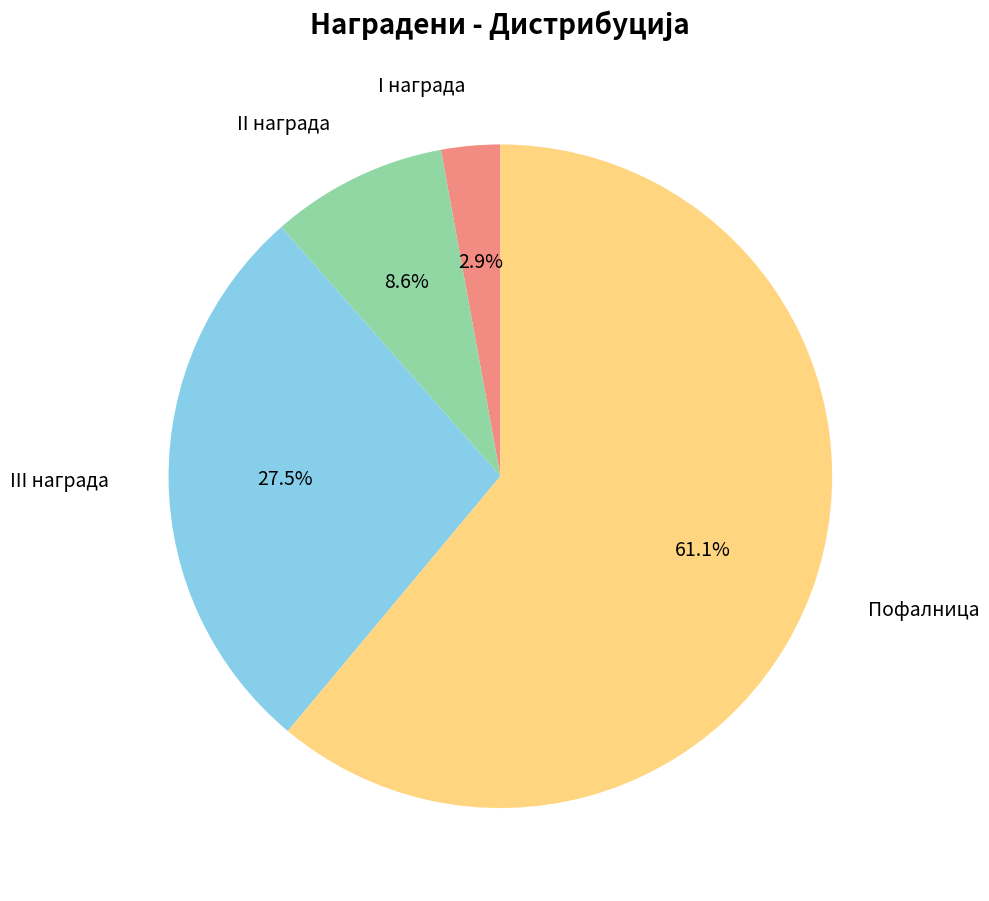

Does Пофалница represent more than half of the total?

Yes